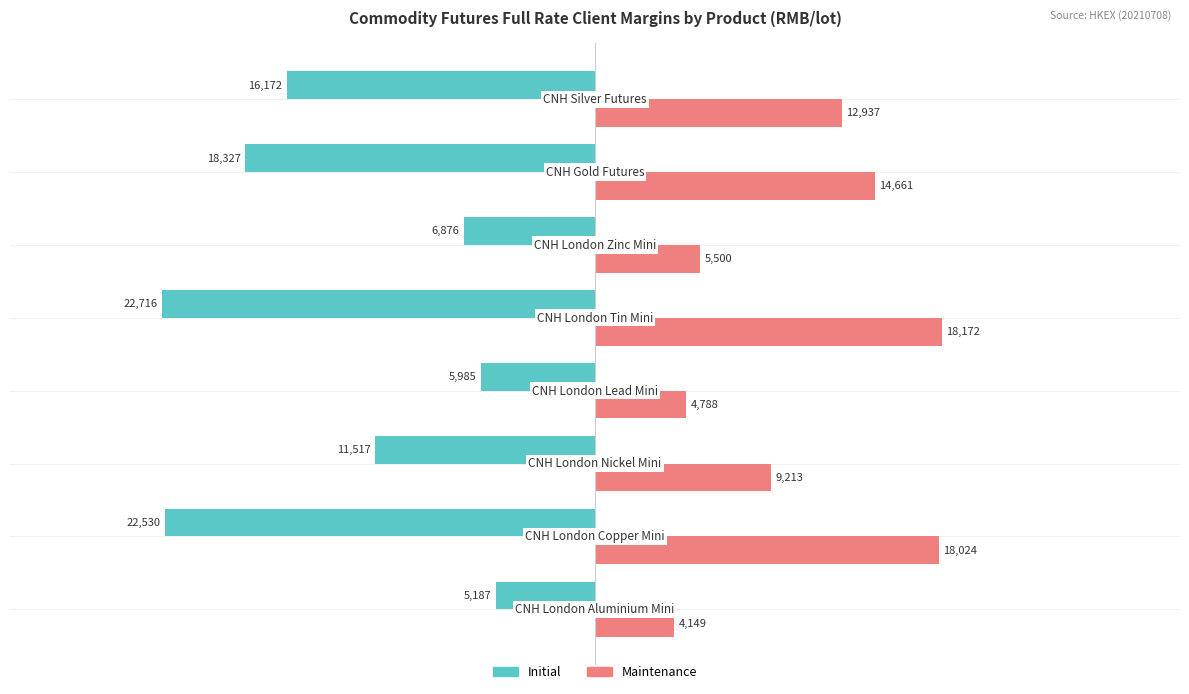

Which series has the largest total across all categories?

Maintenance